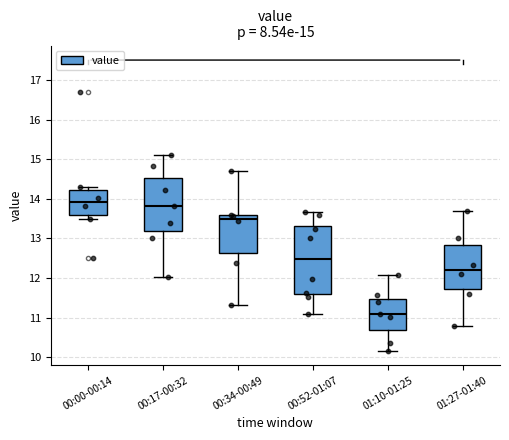

Which box's median line is the lowest?

01:10-01:25